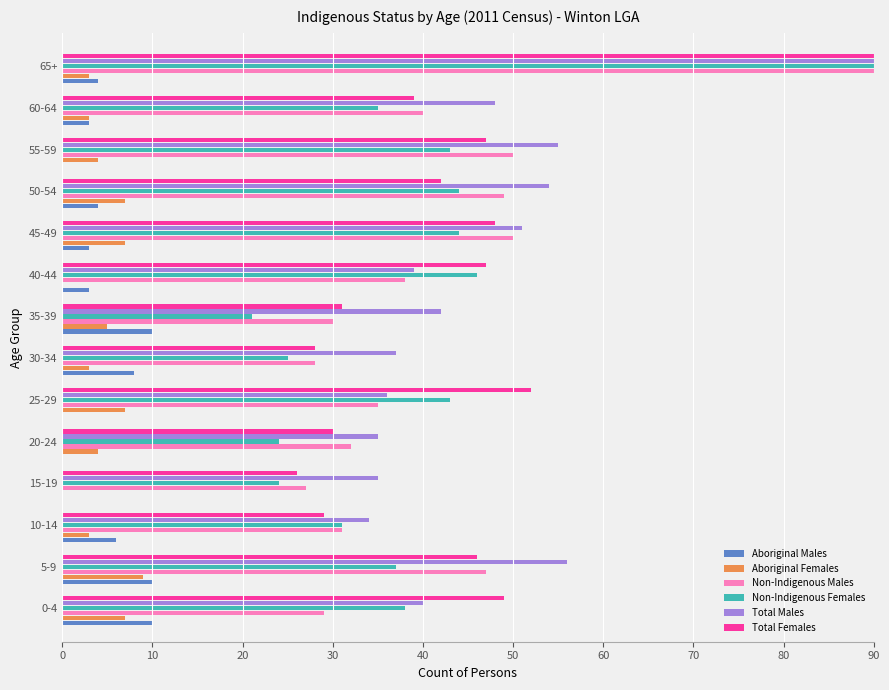

The Non-Indigenous Males series shows 61 at 60-64. True or false?

False